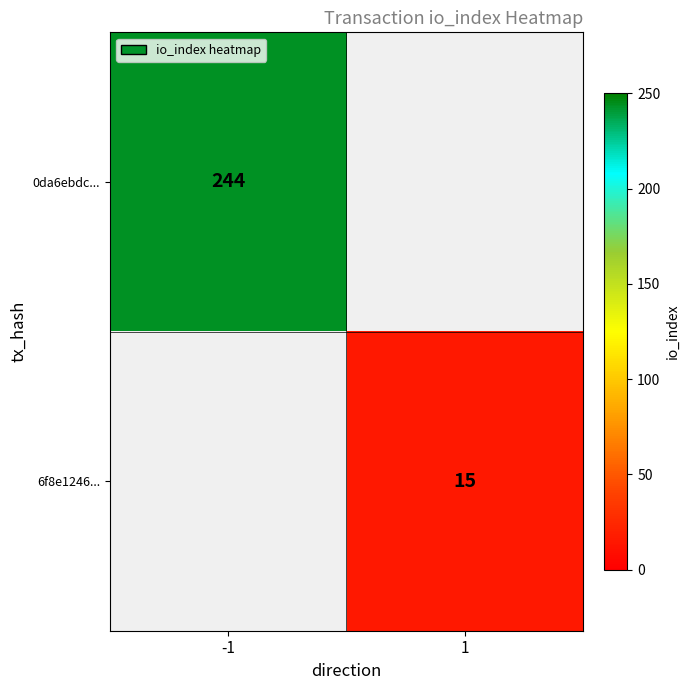

Which category has the lowest value across all series?

1